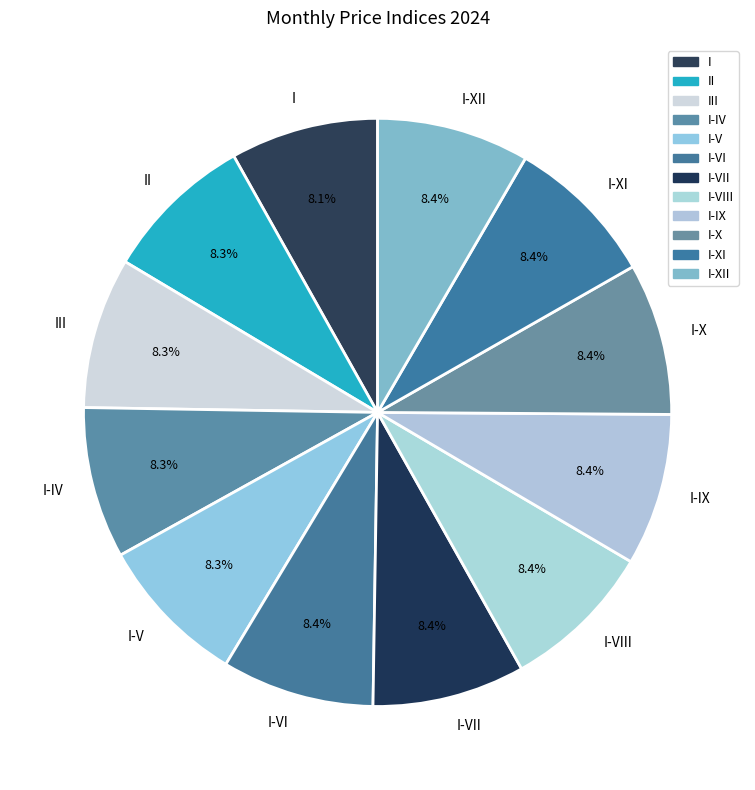

Count the number of slices in the pie.

12